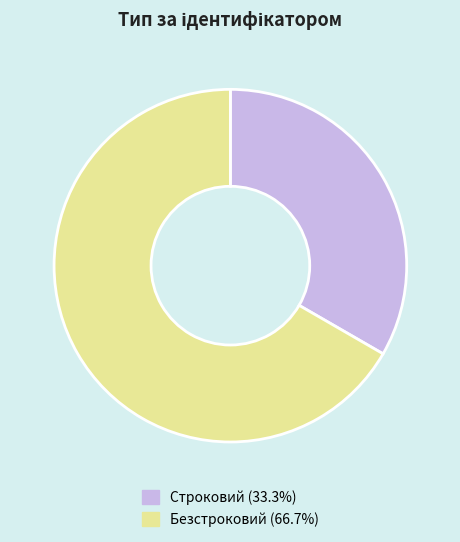

How many segments does this pie chart have?

2